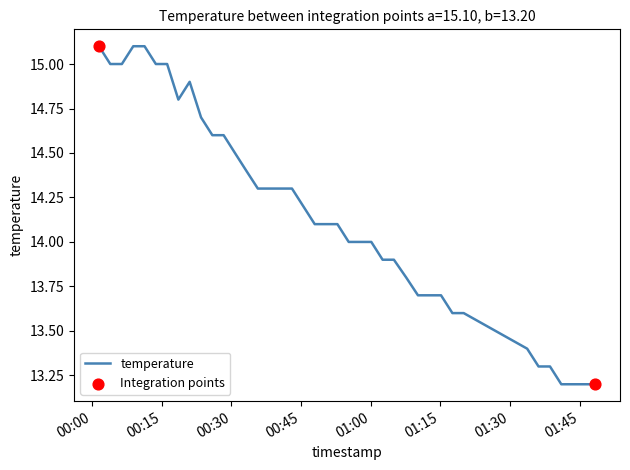

What is the difference between the maximum and minimum values?

1.9